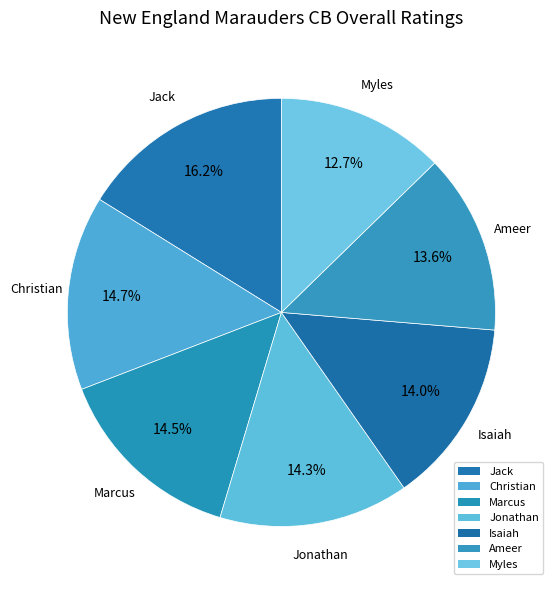

Count the number of slices in the pie.

7